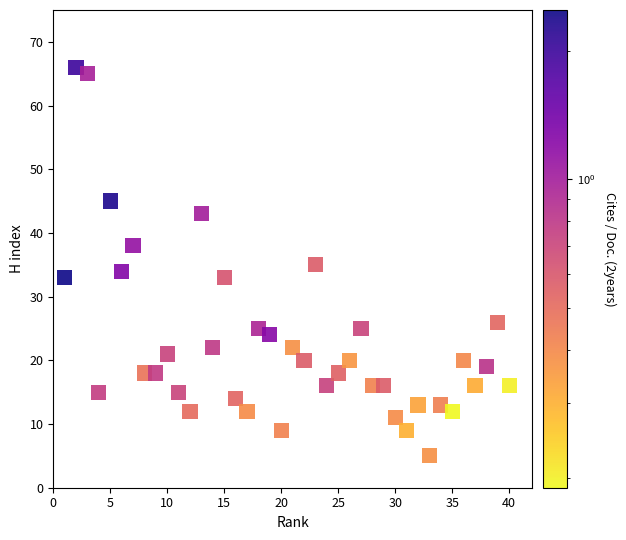

What is the range of Y values (max minus min)?

61